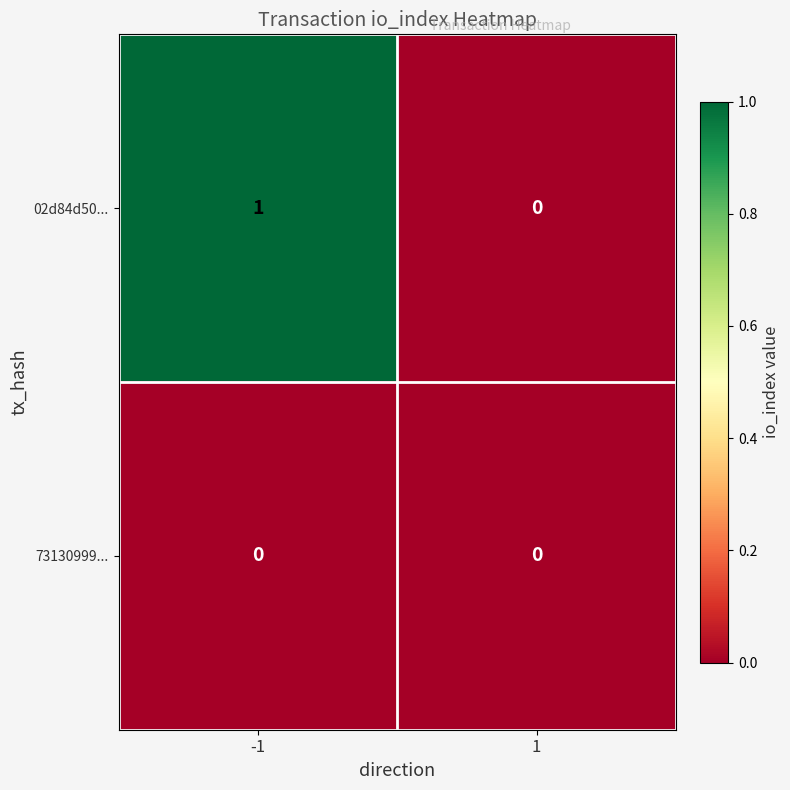

Count the number of categories in the chart.

2